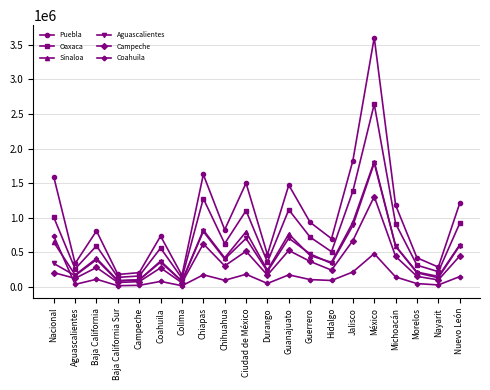

Which series ends up on top after the final intersection of Sinaloa and Coahuila?

Sinaloa